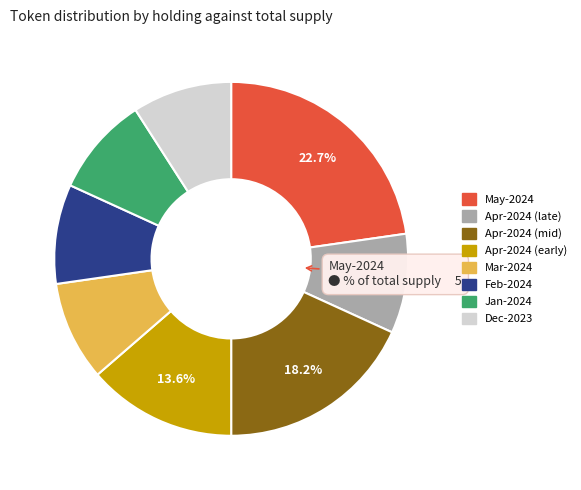

Is there a majority slice in this chart?

No